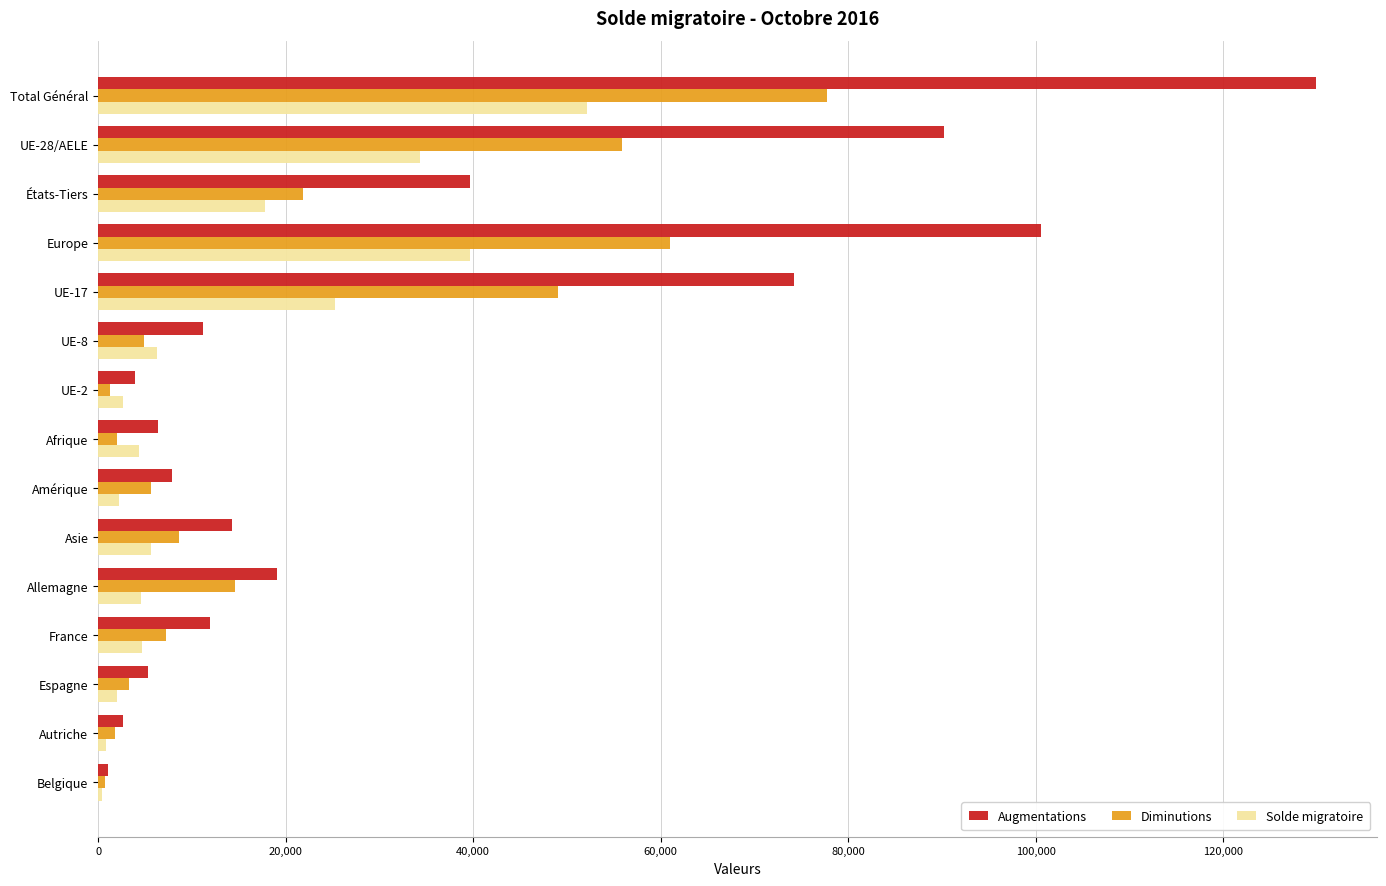

What is the highest value of the Solde migratoire series?

52151